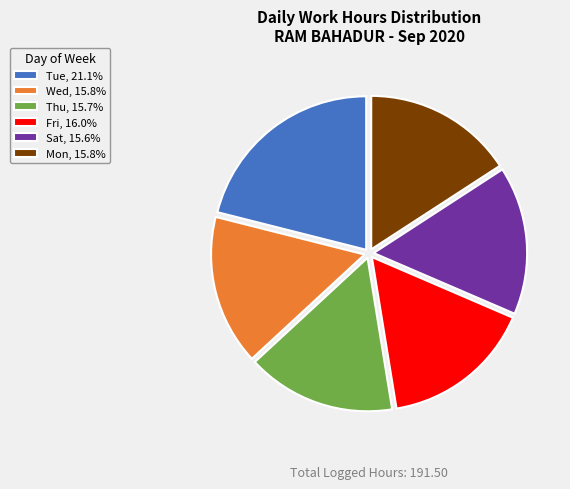

Combined, do Fri, 16.0% and Tue, 21.1% account for over 50%?

No